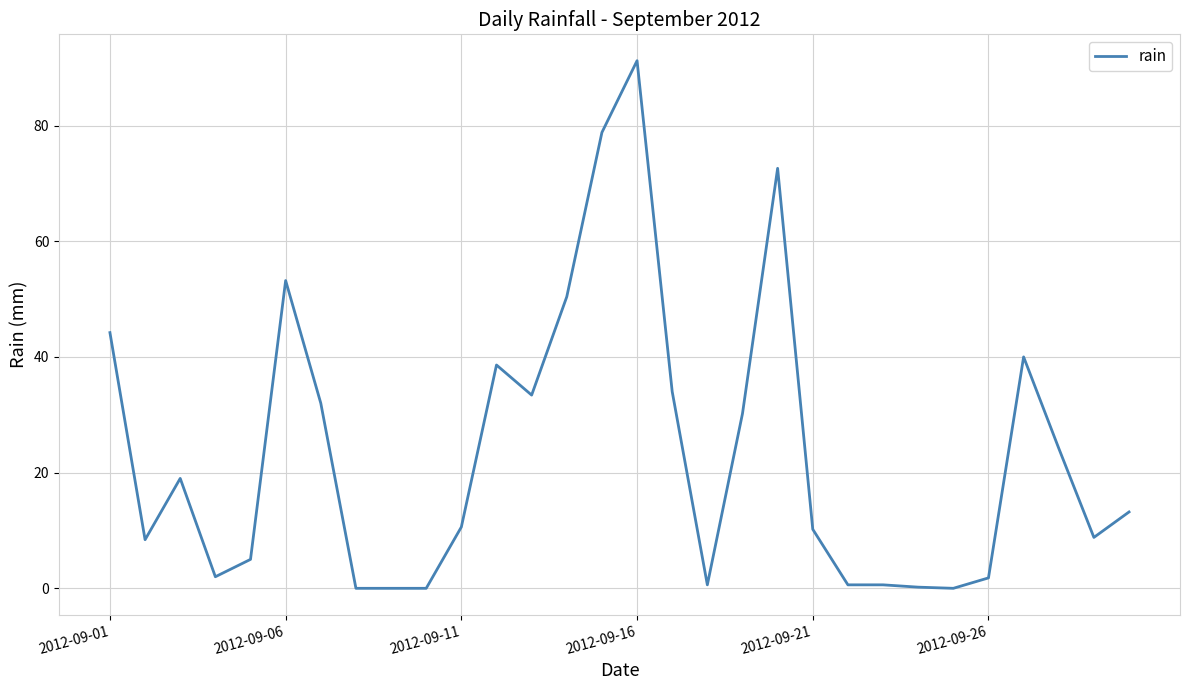

What is the greatest value displayed?

91.2